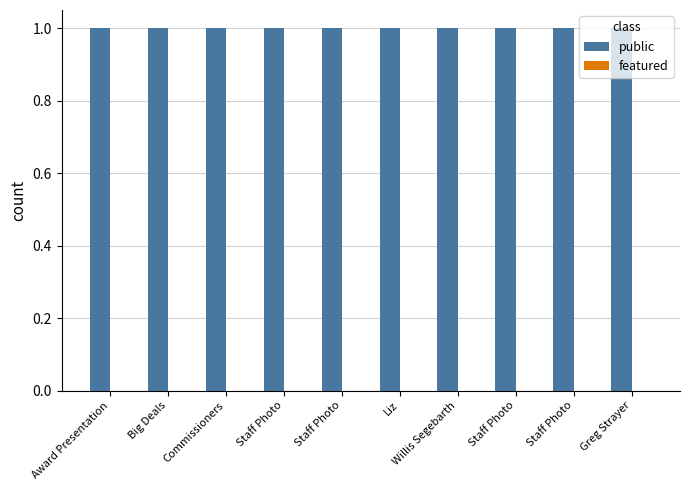

What is the lowest value of the public series?

1